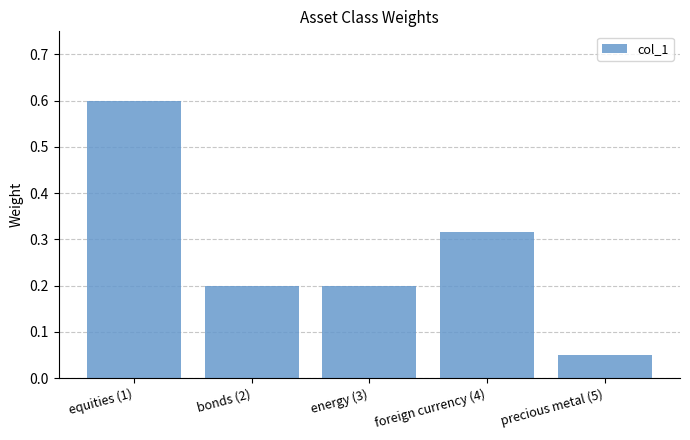

Does the chart contain any negative values?

No